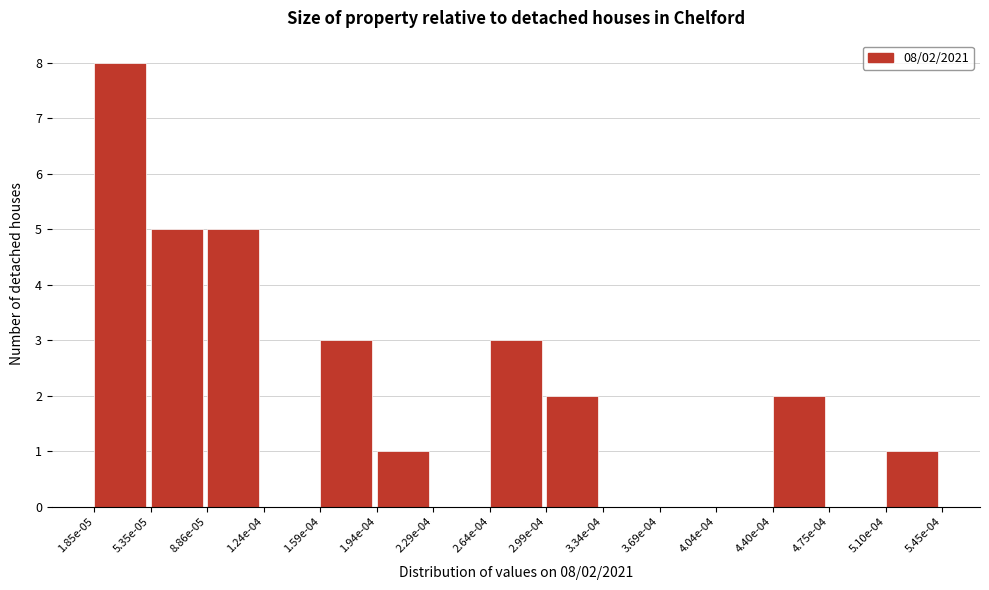

What is the greatest value displayed?

8